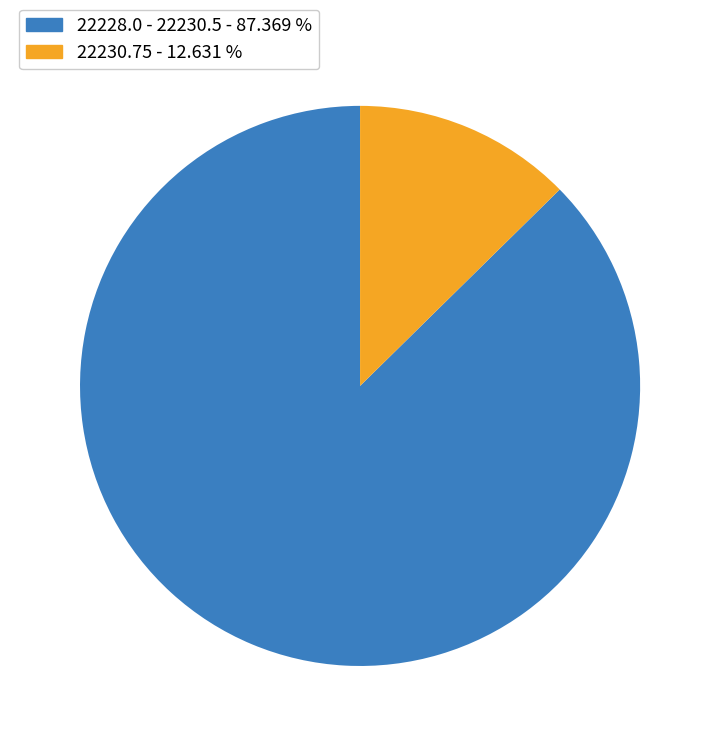

How many slices are in this pie chart?

2